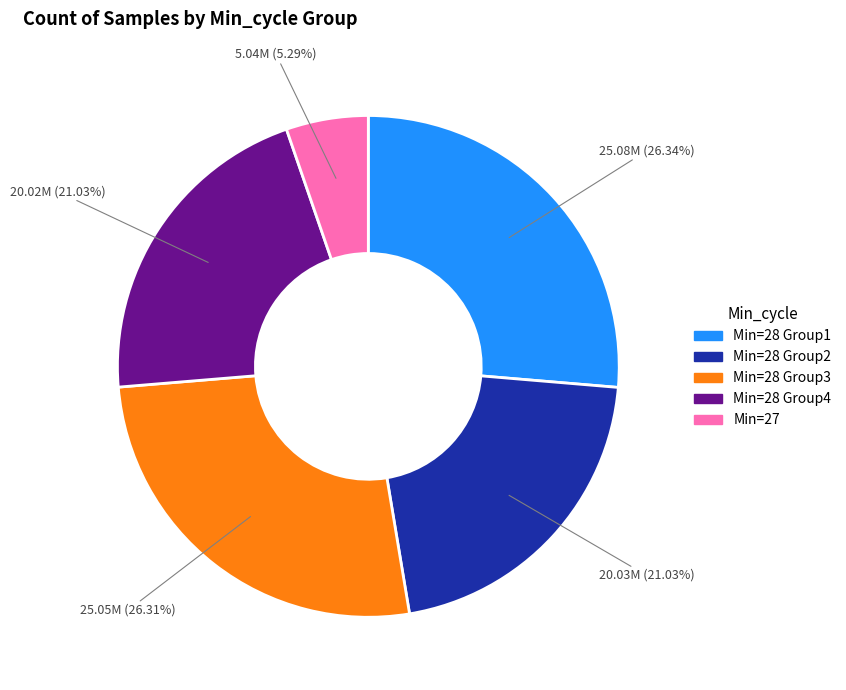

Is there any slice that represents more than half of the pie?

No